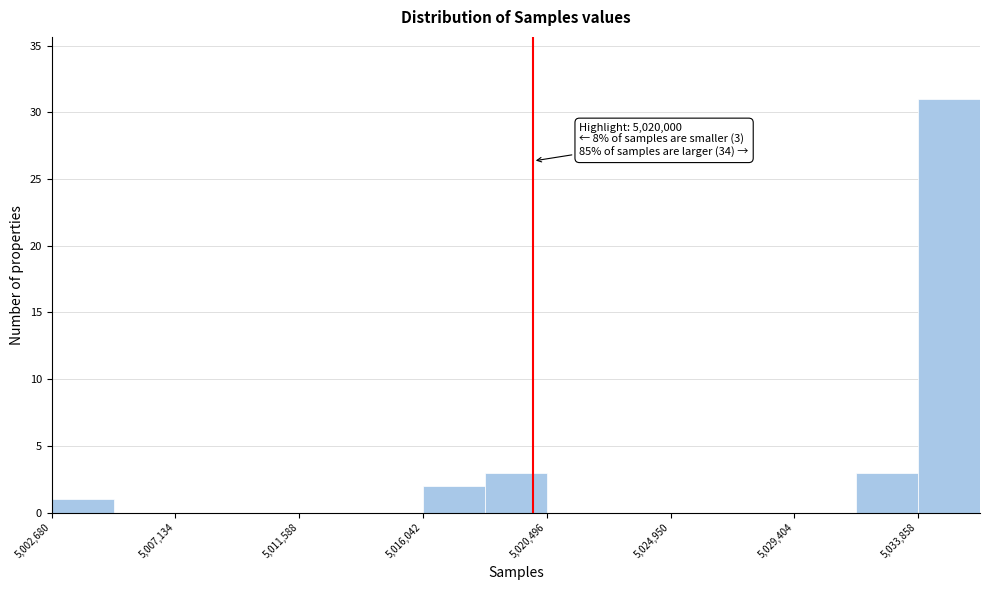

Over which range of the x-axis is the bar tallest?

5034000 to 5036000